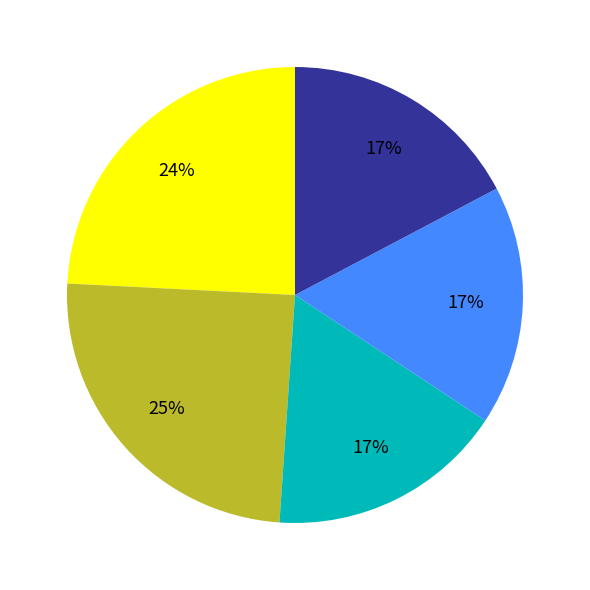

Is there a majority slice in this chart?

No